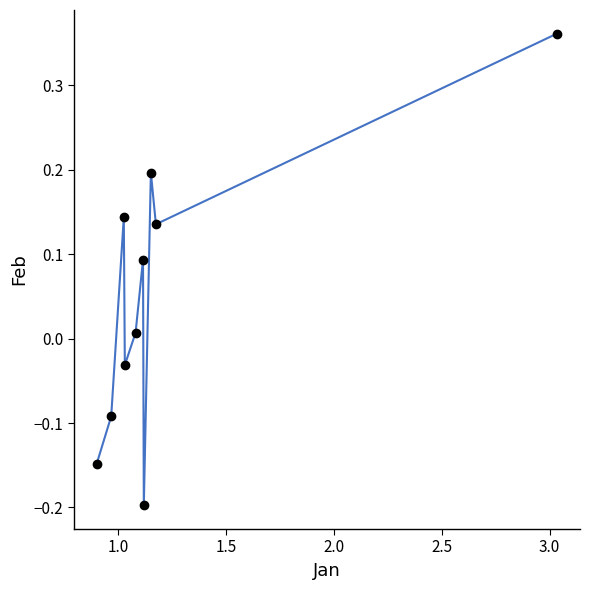

What is the difference between the maximum and minimum values?

0.6